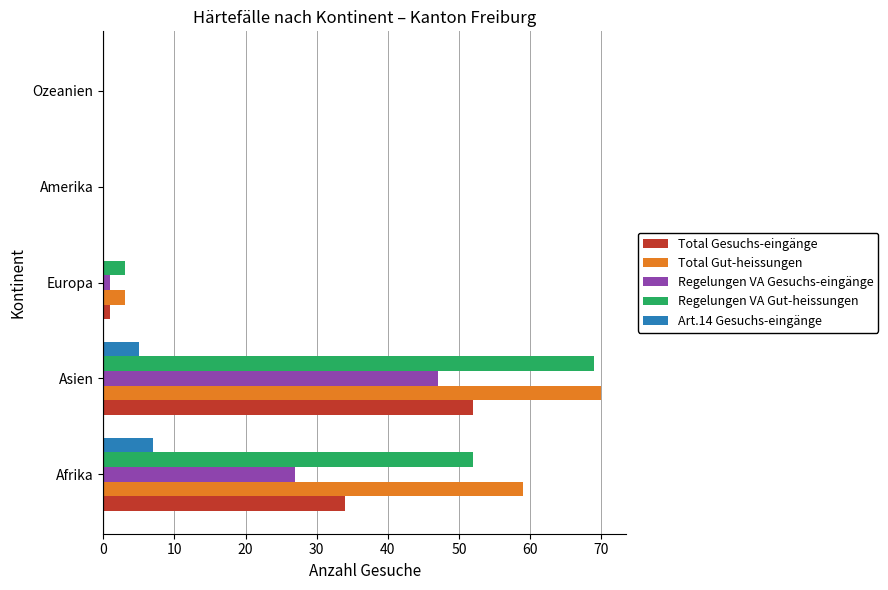

Between Afrika and Europa, which series saw the biggest shift?

Total Gut-heissungen